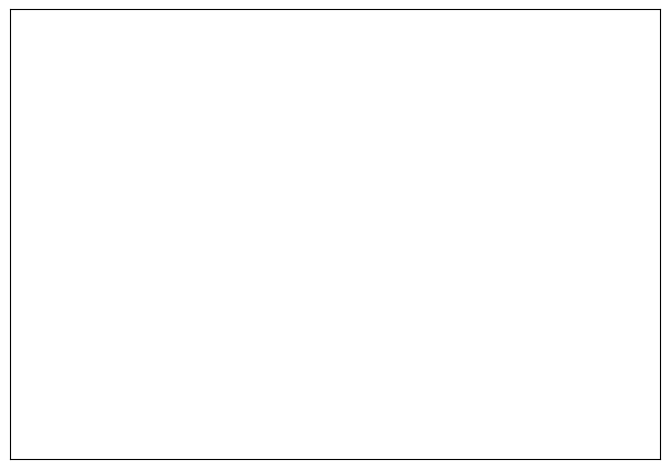

Between Tidak Setuju and Setuju, which is larger?

Tidak Setuju